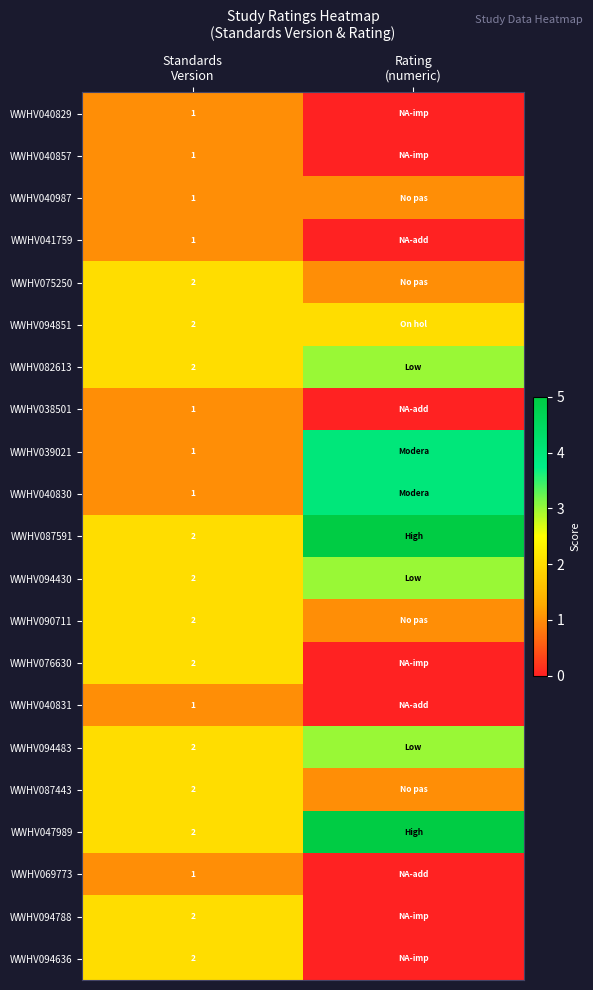

At which label does WWHV040987 reach its peak?

Standards Version